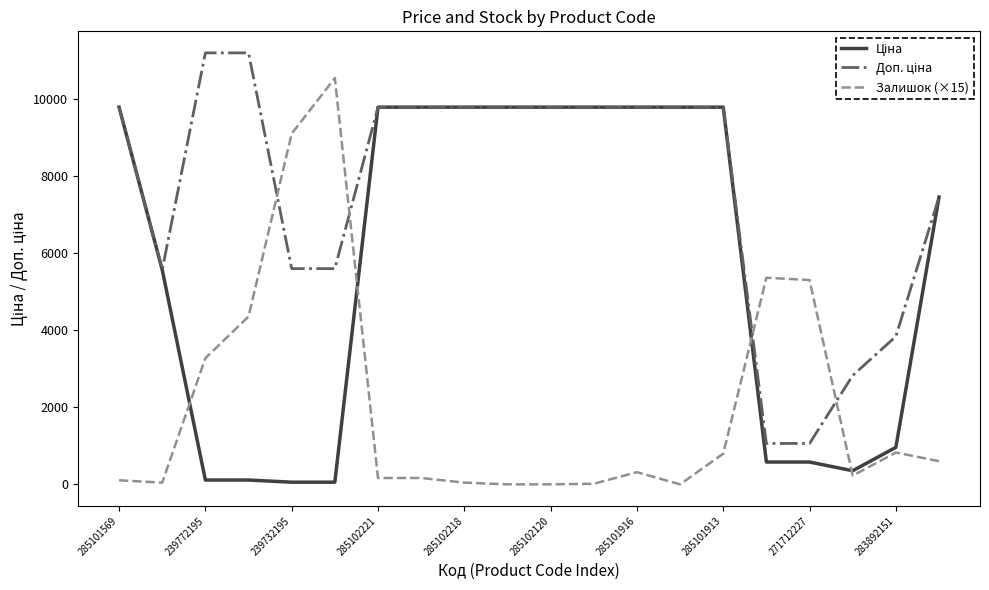

Which series has the largest range (max minus min)?

Залишок (×15)